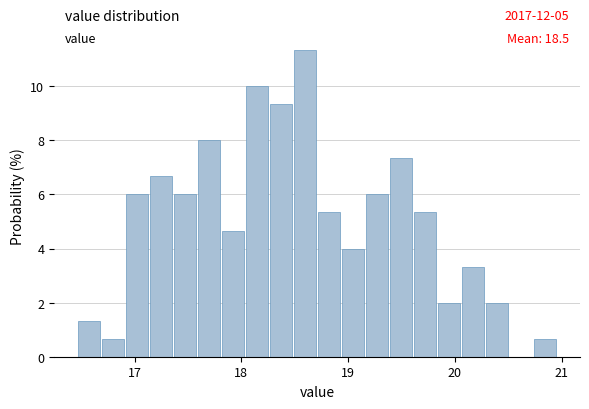

Around what value on the x-axis is the tallest bar? Give the approximate position of its centre, as read against the axis.

18.6